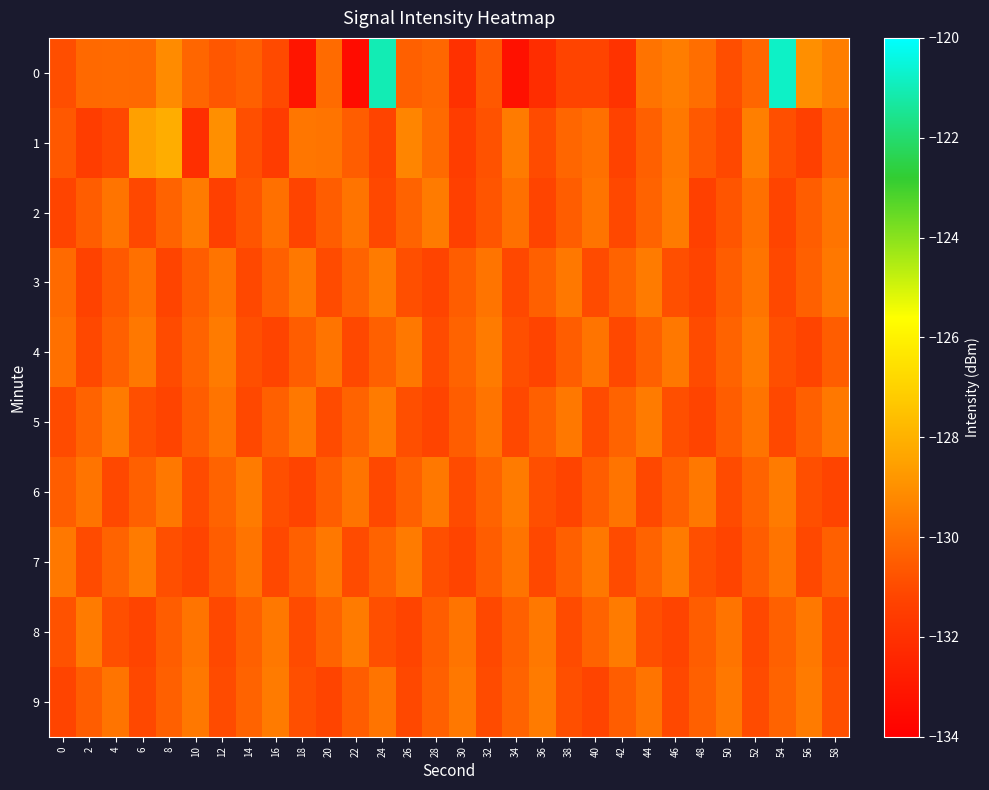

Reading right to left, transcribe all the data shown in this chart.

0: 58=-129.5	56=-129.0	54=-120.8	52=-130.2	50=-130.9	48=-130.0	46=-129.6	44=-129.8	42=-131.9	40=-131.2	38=-131.2	36=-132.2	34=-133.3	32=-130.6	30=-132.0	28=-130.2	26=-130.4	24=-121.0	22=-133.5	20=-130.1	18=-133.1	16=-131.0	14=-130.4	12=-130.7	10=-130.2	8=-129.2	6=-130.1	4=-130.1	2=-130.1	0=-130.9
1: 58=-130.3	56=-131.4	54=-130.9	52=-129.5	50=-131.1	48=-130.6	46=-129.7	44=-130.4	42=-131.3	40=-129.9	38=-130.2	36=-131.0	34=-129.6	32=-130.8	30=-131.5	28=-130.1	26=-129.3	24=-131.2	22=-130.5	20=-129.8	18=-129.7	16=-131.5	14=-130.9	12=-129.0	10=-132.1	8=-128.1	6=-128.5	4=-131.1	2=-131.5	0=-130.6
2: 58=-129.8	56=-130.5	54=-131.2	52=-129.9	50=-130.7	48=-131.4	46=-129.6	44=-130.3	42=-131.1	40=-129.8	38=-130.5	36=-131.2	34=-129.9	32=-130.7	30=-131.4	28=-129.6	26=-130.3	24=-131.1	22=-129.8	20=-130.5	18=-131.2	16=-129.9	14=-130.7	12=-131.4	10=-129.6	8=-130.3	6=-131.1	4=-129.8	2=-130.5	0=-131.2
3: 58=-129.7	56=-130.4	54=-131.1	52=-129.8	50=-130.5	48=-131.2	46=-130.9	44=-129.6	42=-130.3	40=-131.0	38=-129.7	36=-130.4	34=-131.1	32=-129.8	30=-130.5	28=-131.2	26=-130.9	24=-129.6	22=-130.3	20=-131.0	18=-129.7	16=-130.4	14=-131.1	12=-129.8	10=-130.5	8=-131.2	6=-129.9	4=-130.6	2=-131.3	0=-130.1
4: 58=-130.5	56=-131.2	54=-130.9	52=-129.6	50=-130.3	48=-131.0	46=-129.7	44=-130.4	42=-131.1	40=-129.8	38=-130.5	36=-131.2	34=-130.9	32=-129.6	30=-130.3	28=-131.0	26=-129.7	24=-130.4	22=-131.1	20=-129.8	18=-130.5	16=-131.2	14=-130.9	12=-129.6	10=-130.3	8=-131.0	6=-129.7	4=-130.4	2=-131.1	0=-129.9
5: 58=-129.7	56=-130.4	54=-131.1	52=-129.8	50=-130.5	48=-131.2	46=-130.9	44=-129.6	42=-130.3	40=-131.0	38=-129.7	36=-130.4	34=-131.1	32=-129.8	30=-130.5	28=-131.2	26=-130.9	24=-129.6	22=-130.3	20=-131.0	18=-129.7	16=-130.4	14=-131.1	12=-129.8	10=-130.5	8=-131.2	6=-130.9	4=-129.6	2=-130.3	0=-131.0
6: 58=-131.2	56=-130.9	54=-129.6	52=-130.3	50=-131.0	48=-129.7	46=-130.4	44=-131.1	42=-129.8	40=-130.5	38=-131.2	36=-130.9	34=-129.6	32=-130.3	30=-131.0	28=-129.7	26=-130.4	24=-131.1	22=-129.8	20=-130.5	18=-131.2	16=-130.9	14=-129.6	12=-130.3	10=-131.0	8=-129.7	6=-130.4	4=-131.1	2=-129.8	0=-130.5
7: 58=-130.4	56=-131.1	54=-129.8	52=-130.5	50=-131.2	48=-130.9	46=-129.6	44=-130.3	42=-131.0	40=-129.7	38=-130.4	36=-131.1	34=-129.8	32=-130.5	30=-131.2	28=-130.9	26=-129.6	24=-130.3	22=-131.0	20=-129.7	18=-130.4	16=-131.1	14=-129.8	12=-130.5	10=-131.2	8=-130.9	6=-129.6	4=-130.3	2=-131.0	0=-129.7
8: 58=-131.0	56=-129.7	54=-130.4	52=-131.1	50=-129.8	48=-130.5	46=-131.2	44=-130.9	42=-129.6	40=-130.3	38=-131.0	36=-129.7	34=-130.4	32=-131.1	30=-129.8	28=-130.5	26=-131.2	24=-130.9	22=-129.6	20=-130.3	18=-131.0	16=-129.7	14=-130.4	12=-131.1	10=-129.8	8=-130.5	6=-131.2	4=-130.9	2=-129.6	0=-130.8
9: 58=-130.9	56=-129.6	54=-130.3	52=-131.0	50=-129.7	48=-130.4	46=-131.1	44=-129.8	42=-130.5	40=-131.2	38=-130.9	36=-129.6	34=-130.3	32=-131.0	30=-129.7	28=-130.4	26=-131.1	24=-129.8	22=-130.5	20=-131.2	18=-130.9	16=-129.6	14=-130.3	12=-131.0	10=-129.7	8=-130.4	6=-131.1	4=-129.8	2=-130.5	0=-131.2